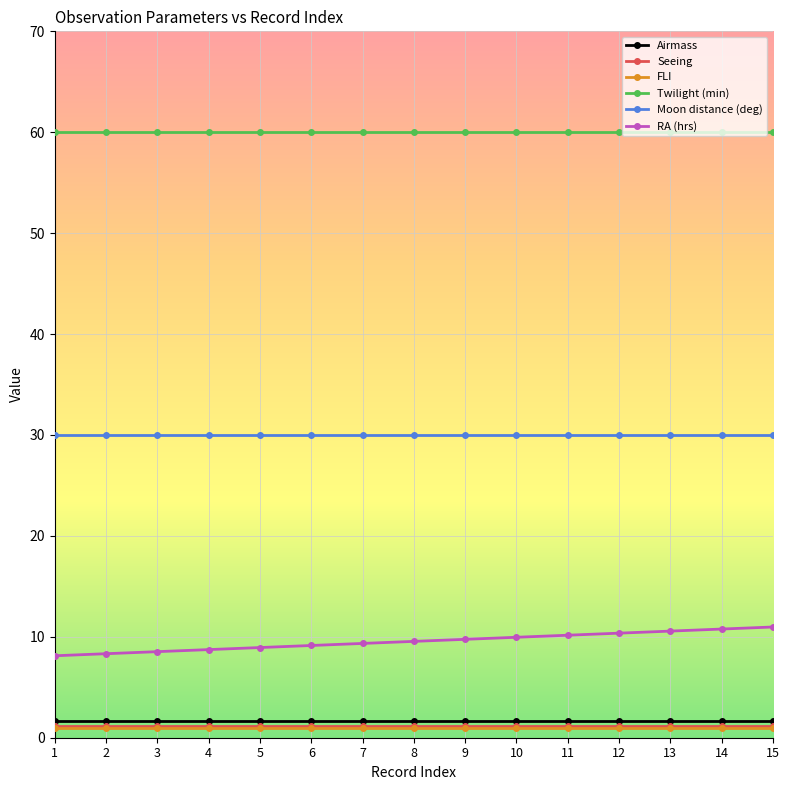

What is the lowest value of the Moon distance (deg) series?

30.0